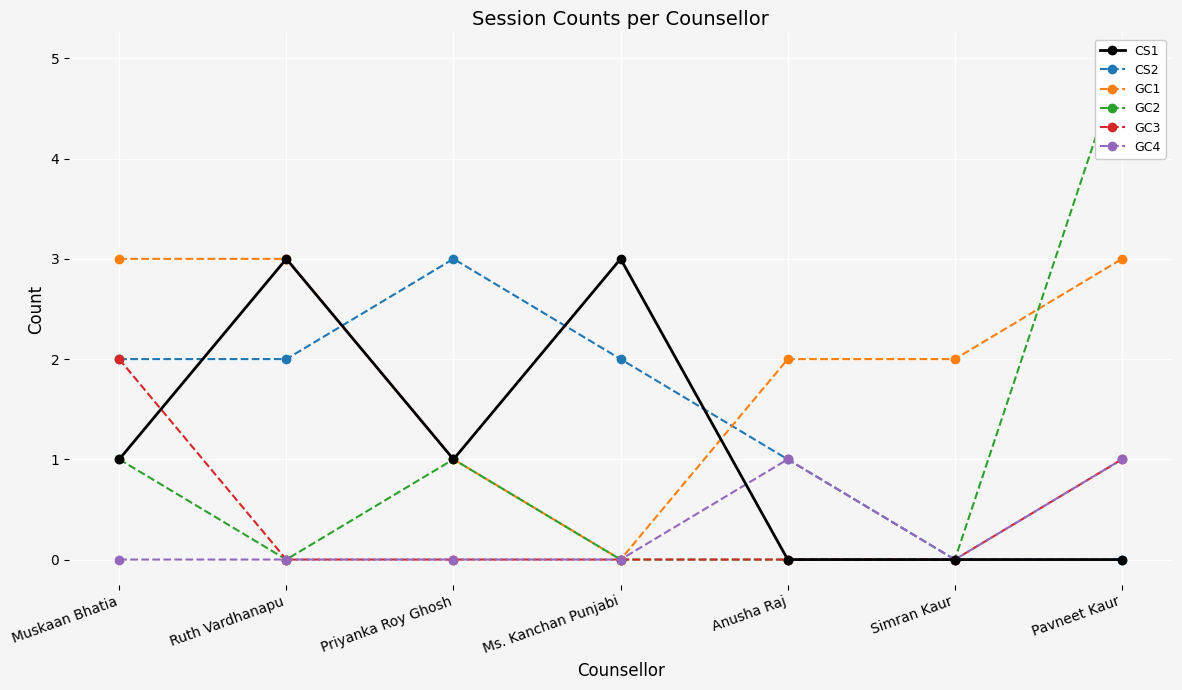

What is the sum of all GC2 values?

7